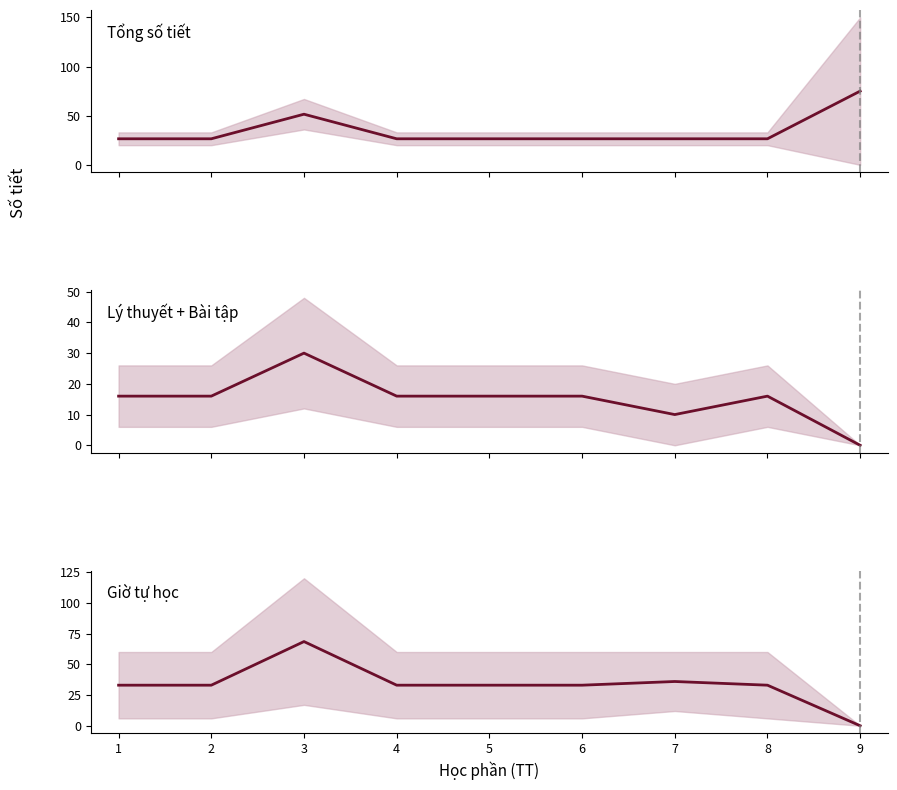

True or false: Ly thuyet + Bai tap (mid) and Tong so tiet (mid) intersect in this chart.

False